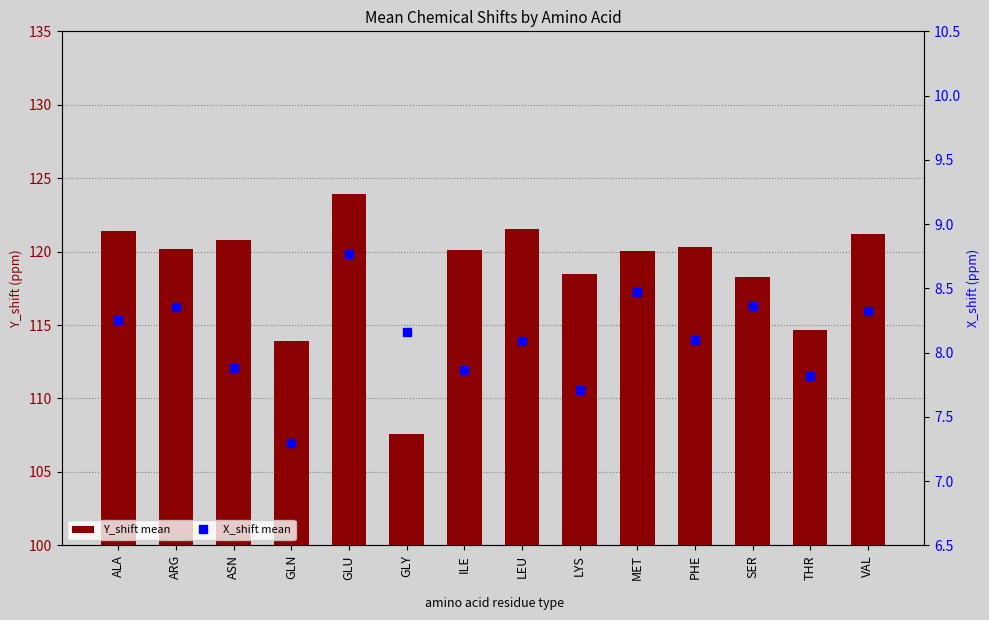

Are the bars grouped side by side (vs. stacked)?

Yes